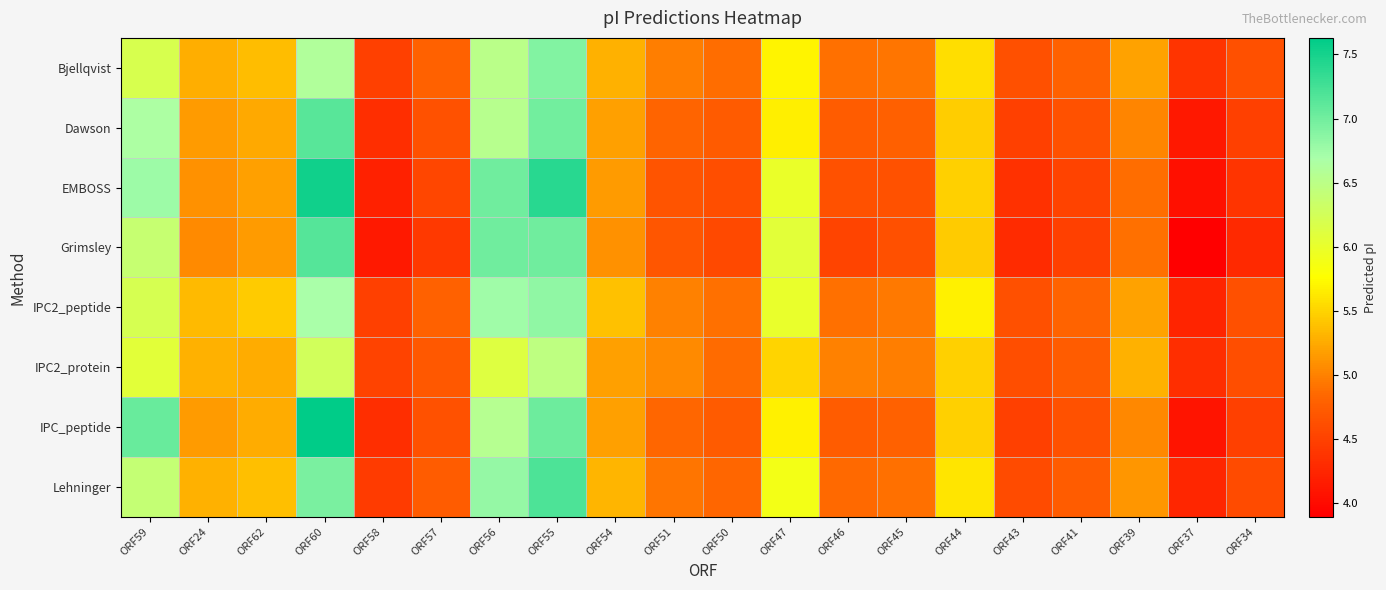

At which category is the sum across all series the highest?

ORF60